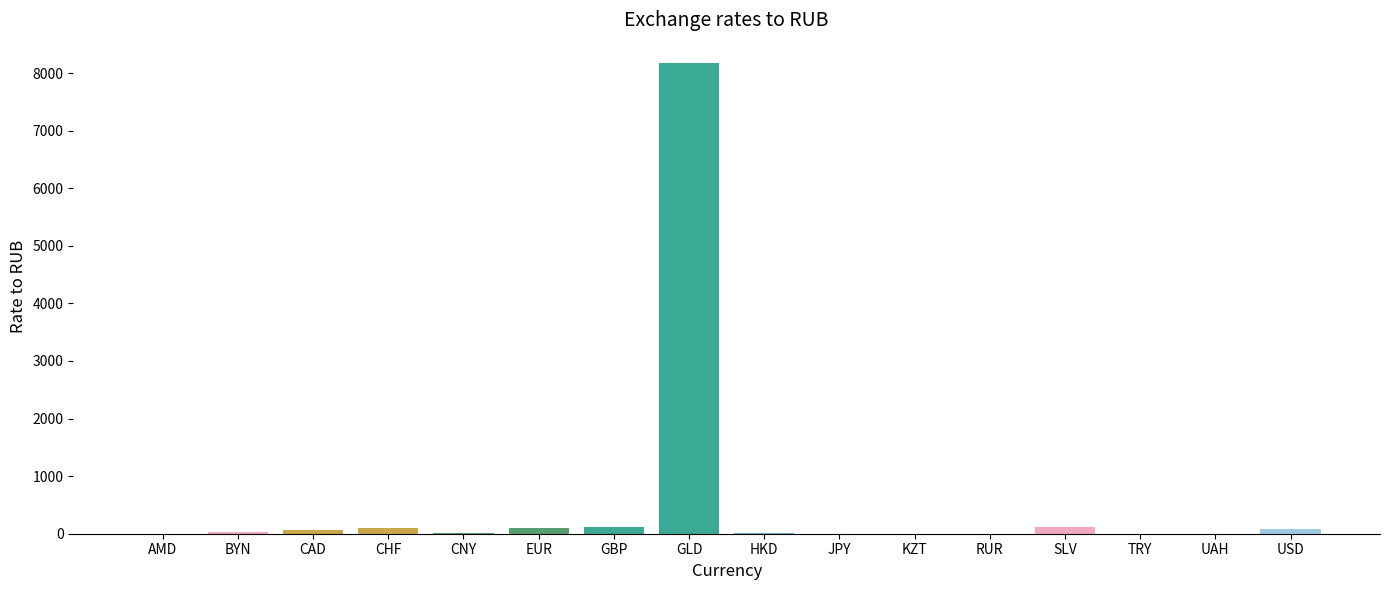

What is the greatest value displayed?

8168.5